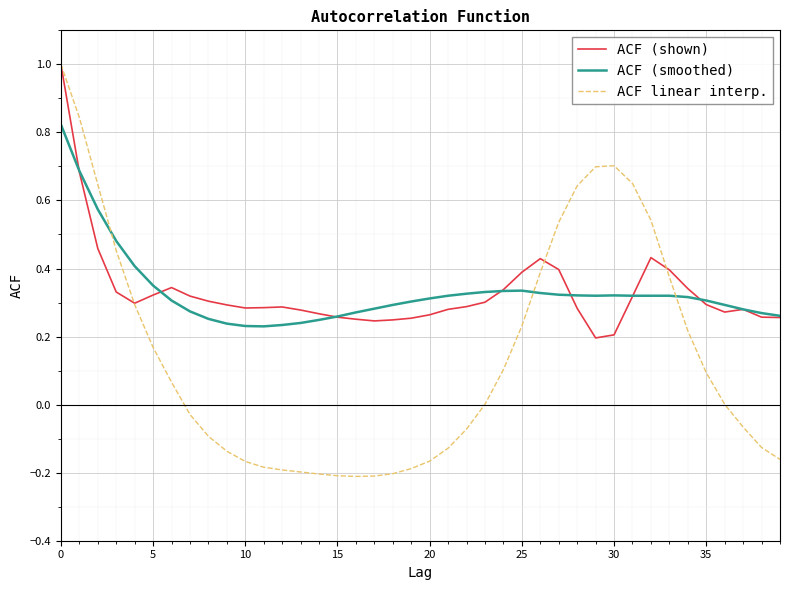

What is the maximum value for ACF linear interp.?

1.0